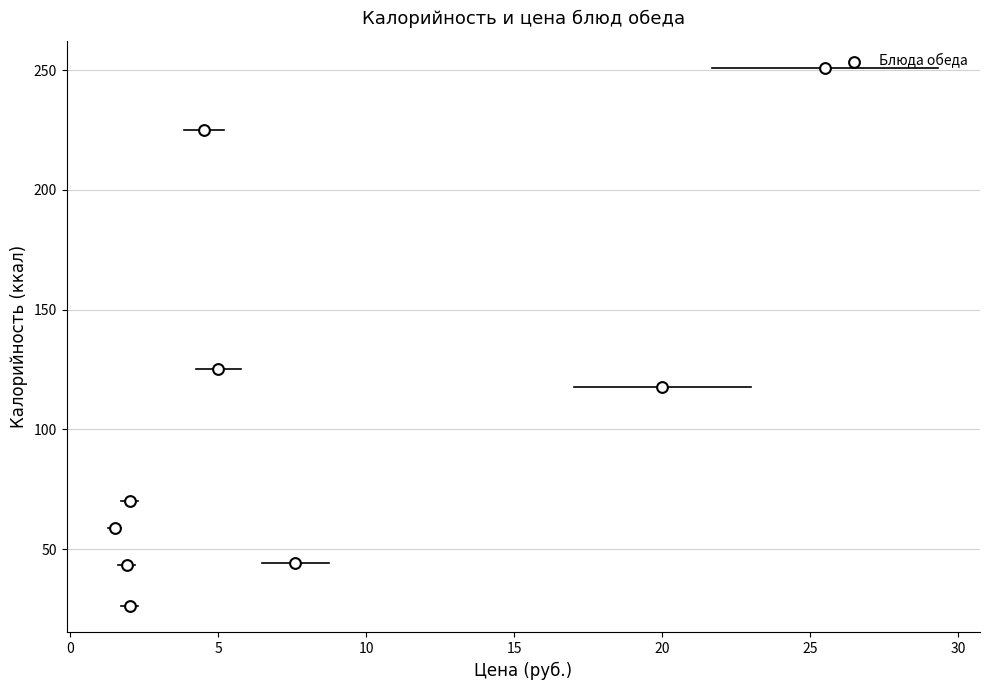

What is the range of X values (max minus min)?

24.0